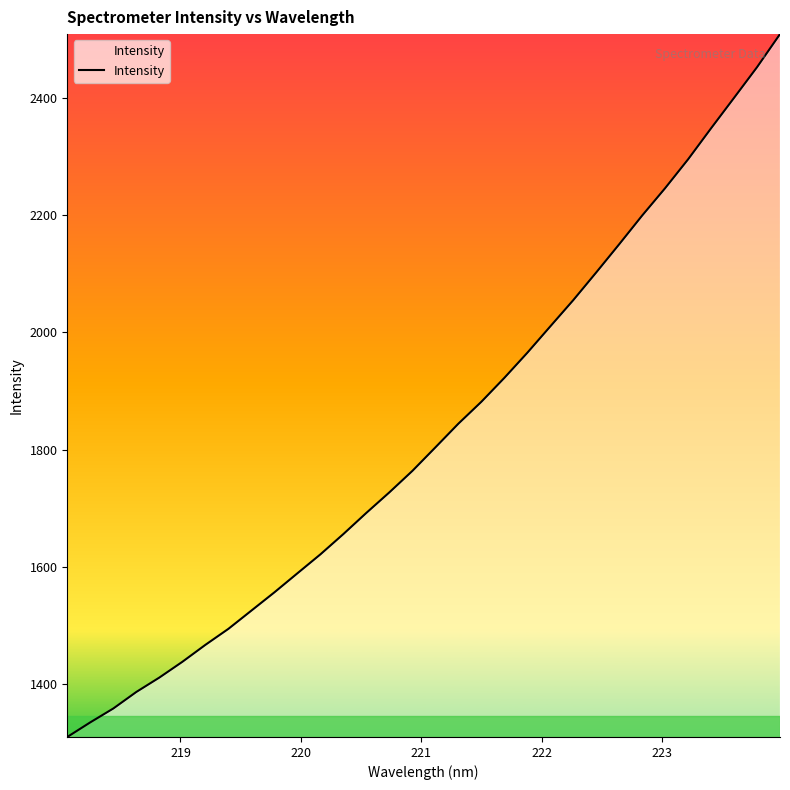

What is the smallest value displayed?

1309.7